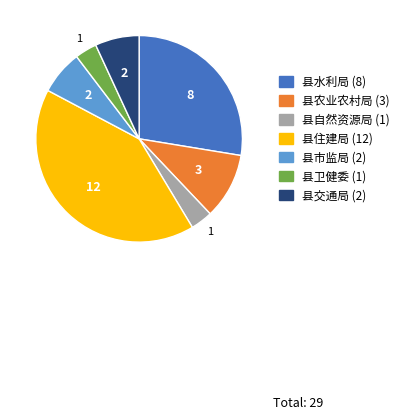

Which slice is the largest?

县住建局